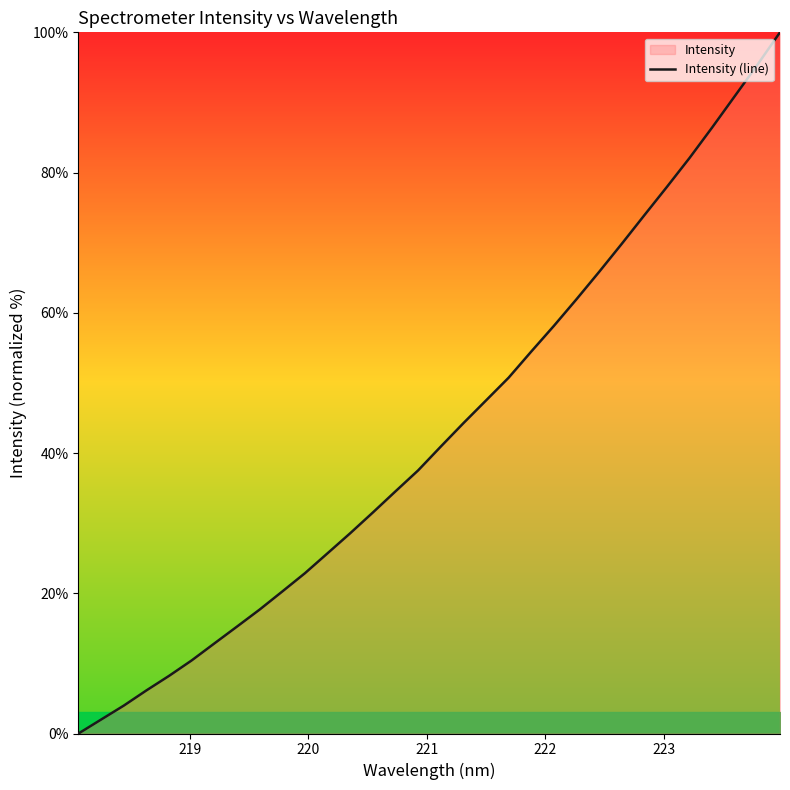

How many data points are less than 40?

16